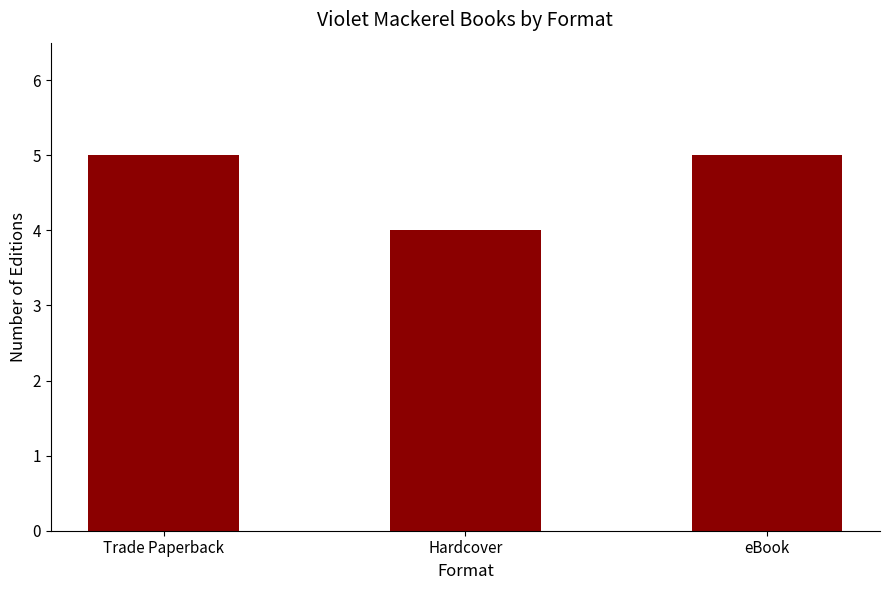

What is the average value?

5